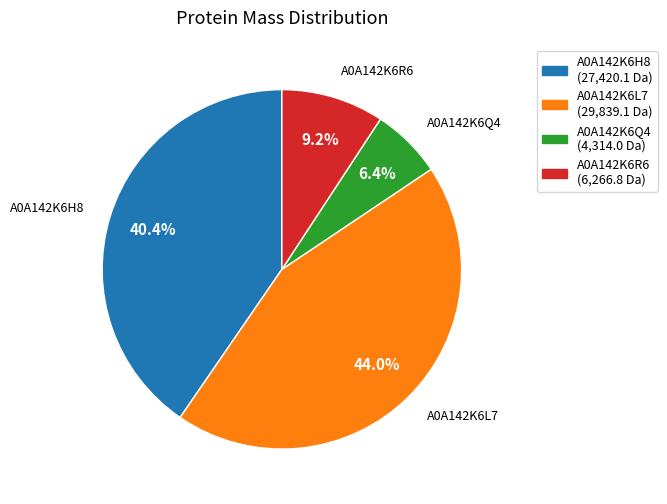

Is A0A142K6H8 the majority of the pie?

No